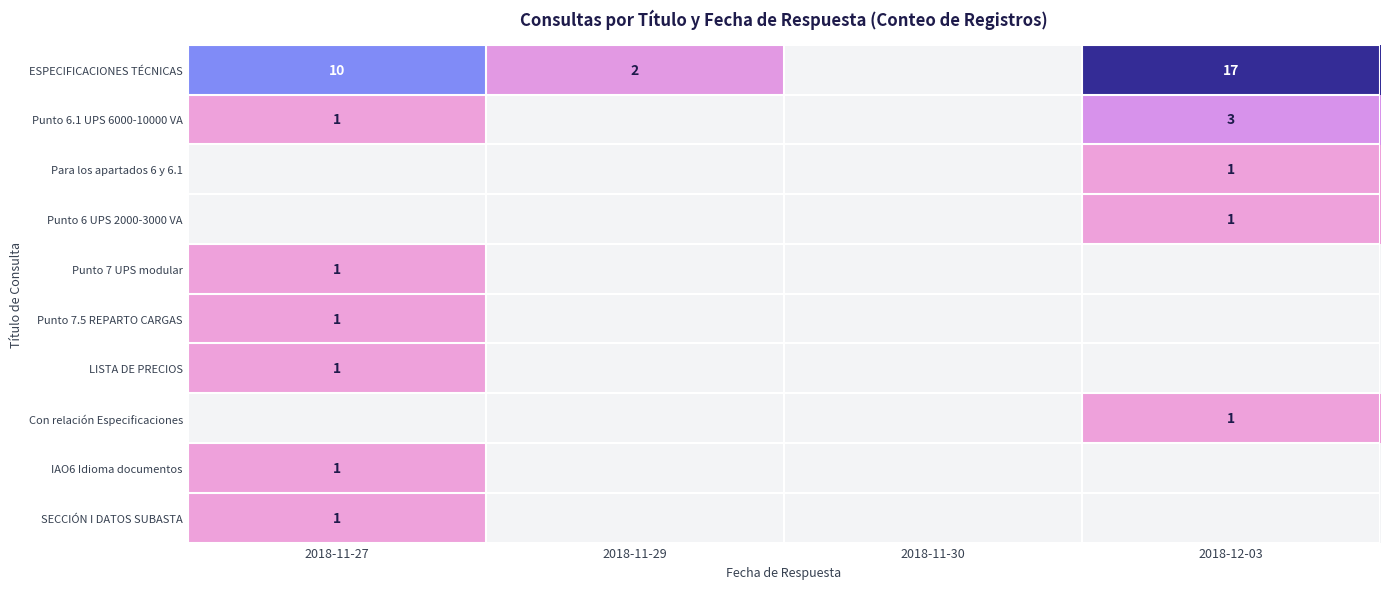

The value of ESPECIFICACIONES TÉCNICAS at 2018-11-27 is 17. True or false?

False